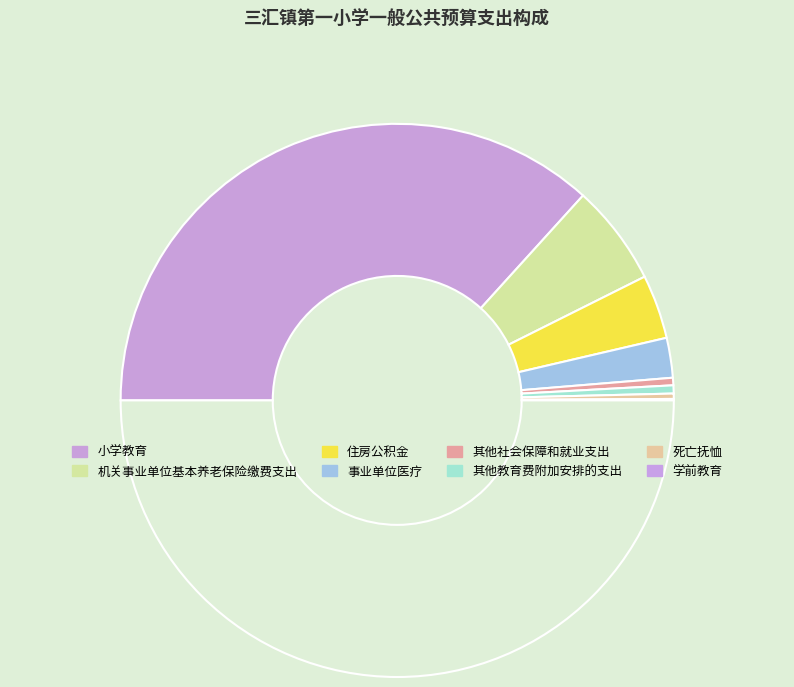

Does any single category account for the majority?

Yes